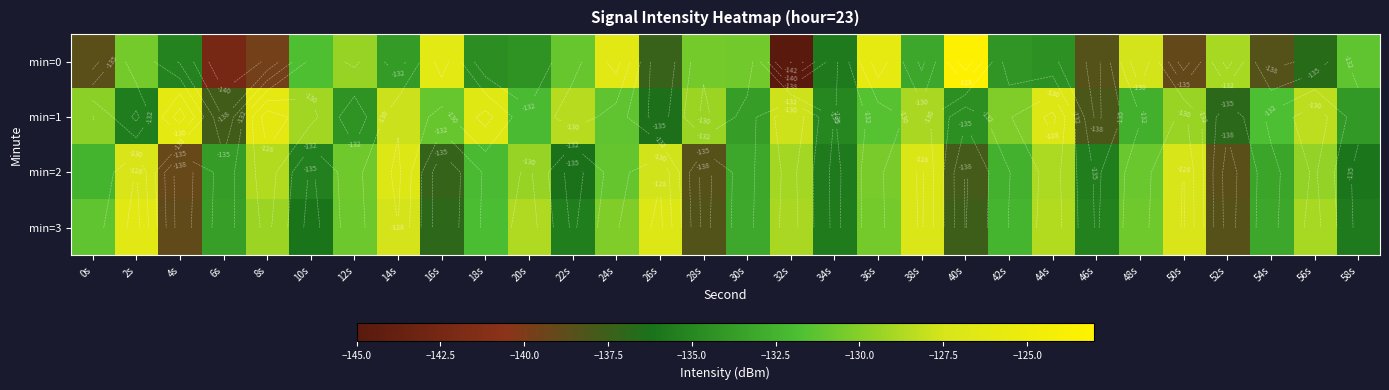

At which category is the sum across all series the highest?

14s